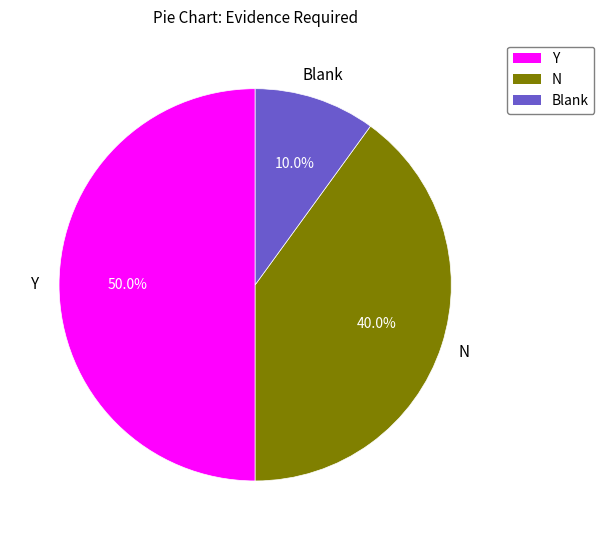

How many segments does this pie chart have?

3